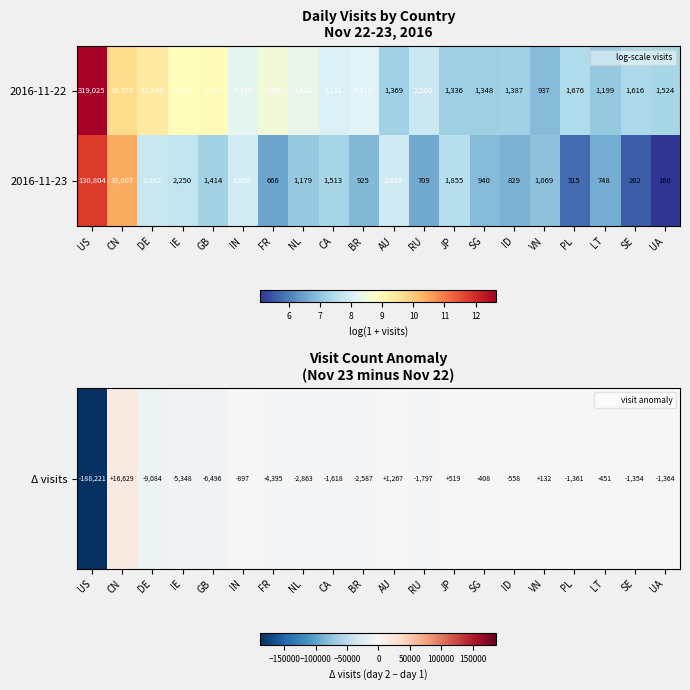

At AU, list the series in order from largest to smallest.

2016-11-23, 2016-11-22